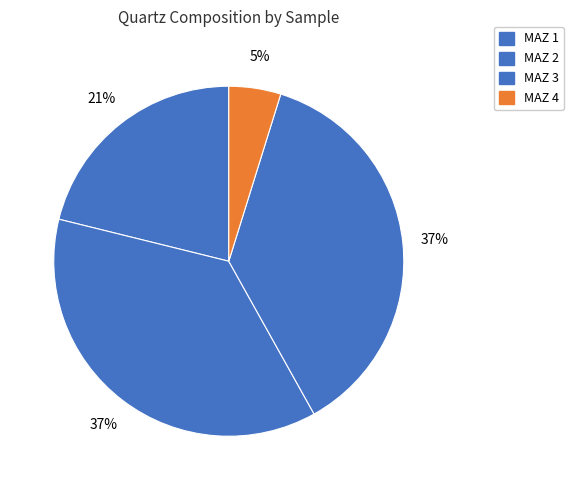

What percentage do MAZ 4 and MAZ 2 together represent?

41.8%